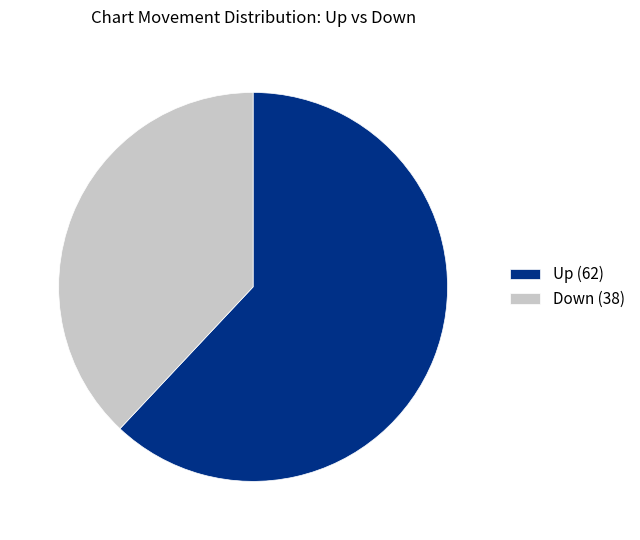

Count the number of slices in the pie.

2